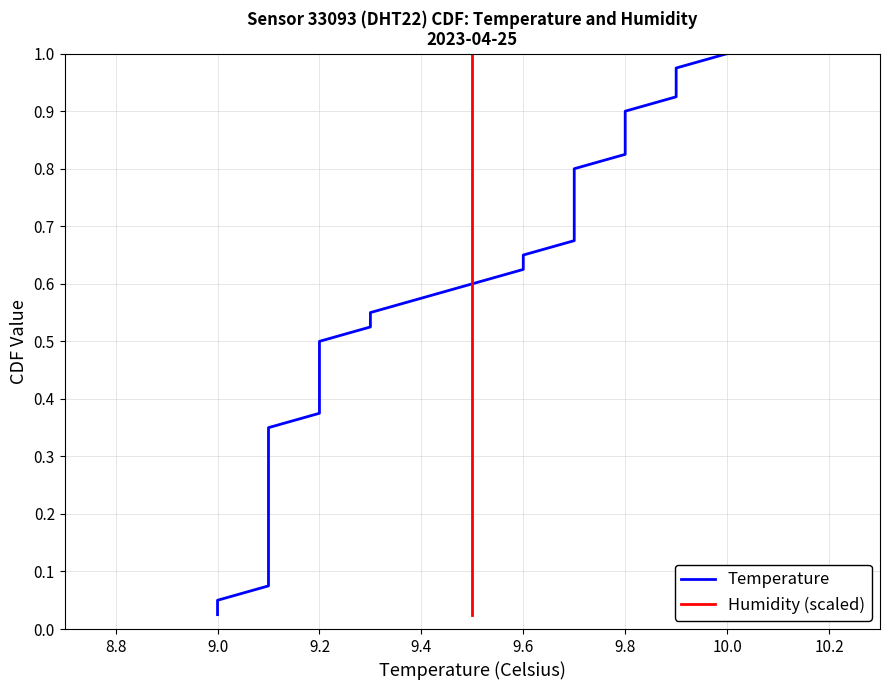

What is the greatest value displayed?

1.0